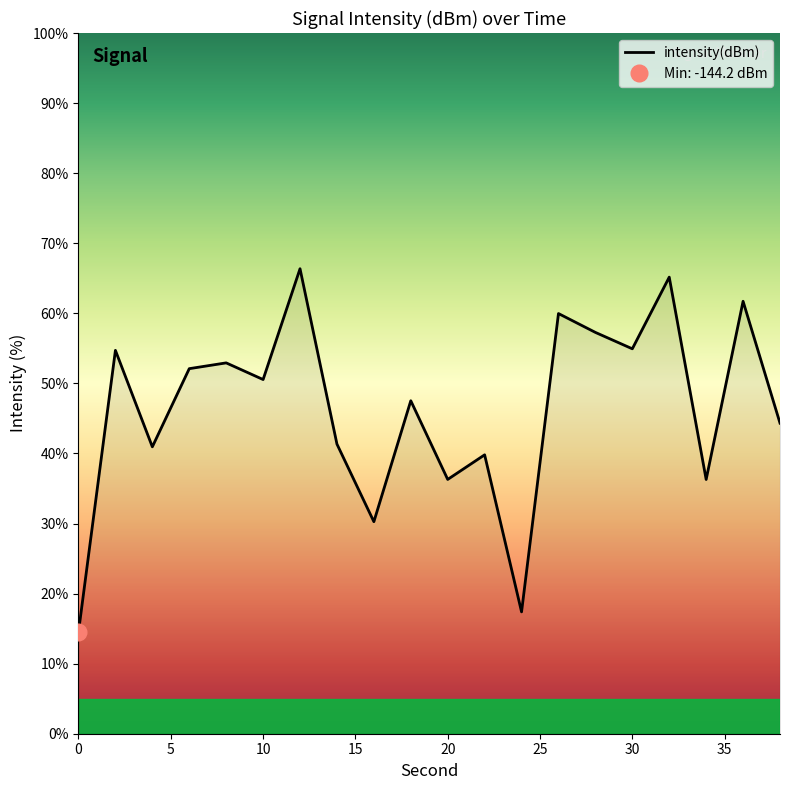

What is the sum of the values at 14 and 12?

107.7